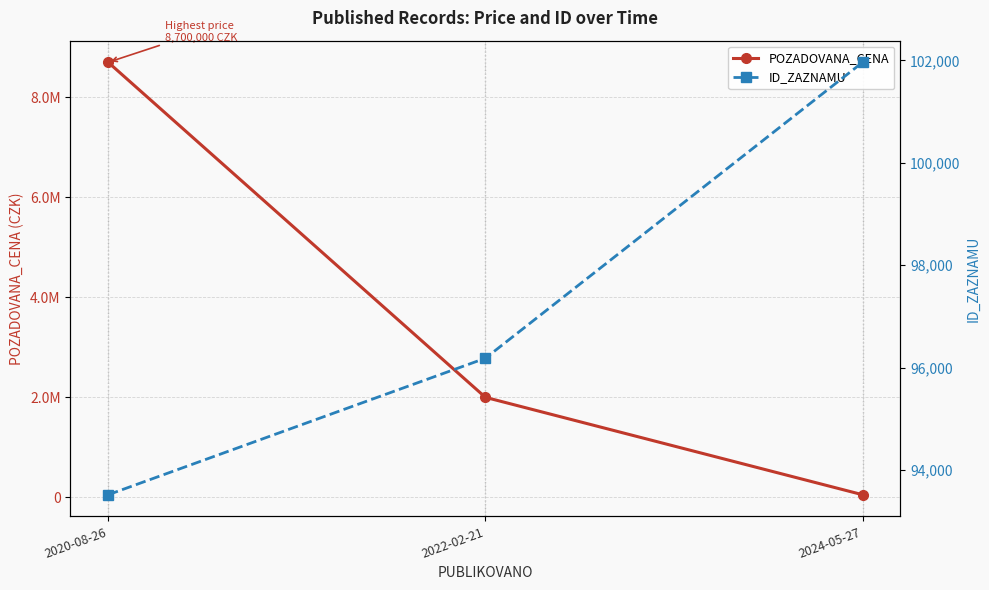

Is this an area chart (filled region under the line)?

No